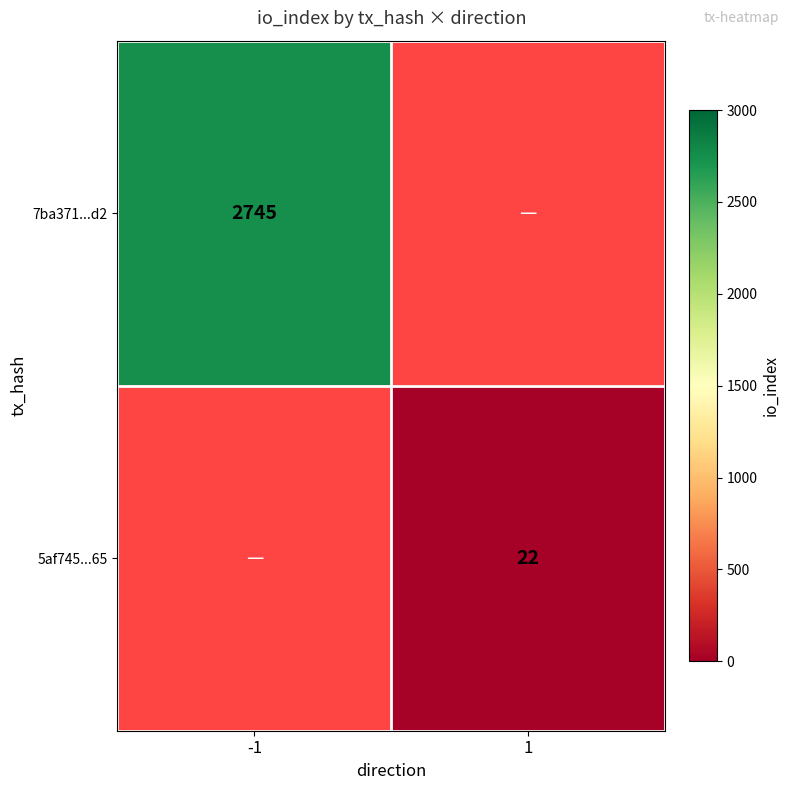

At how many categories does at least one series exceed 200?

1